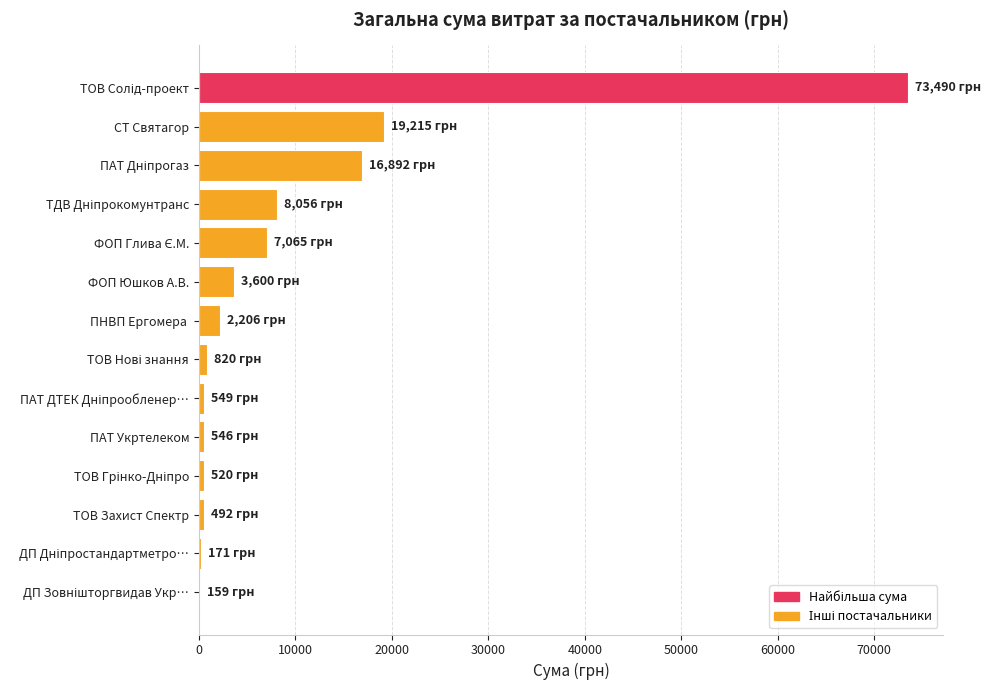

How many data points does each series have?

14